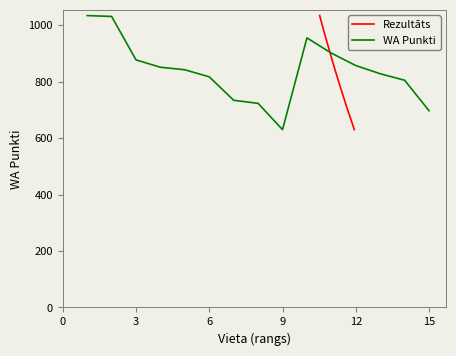

What is the value of the Rezultāts point at the 11th from the left?

805